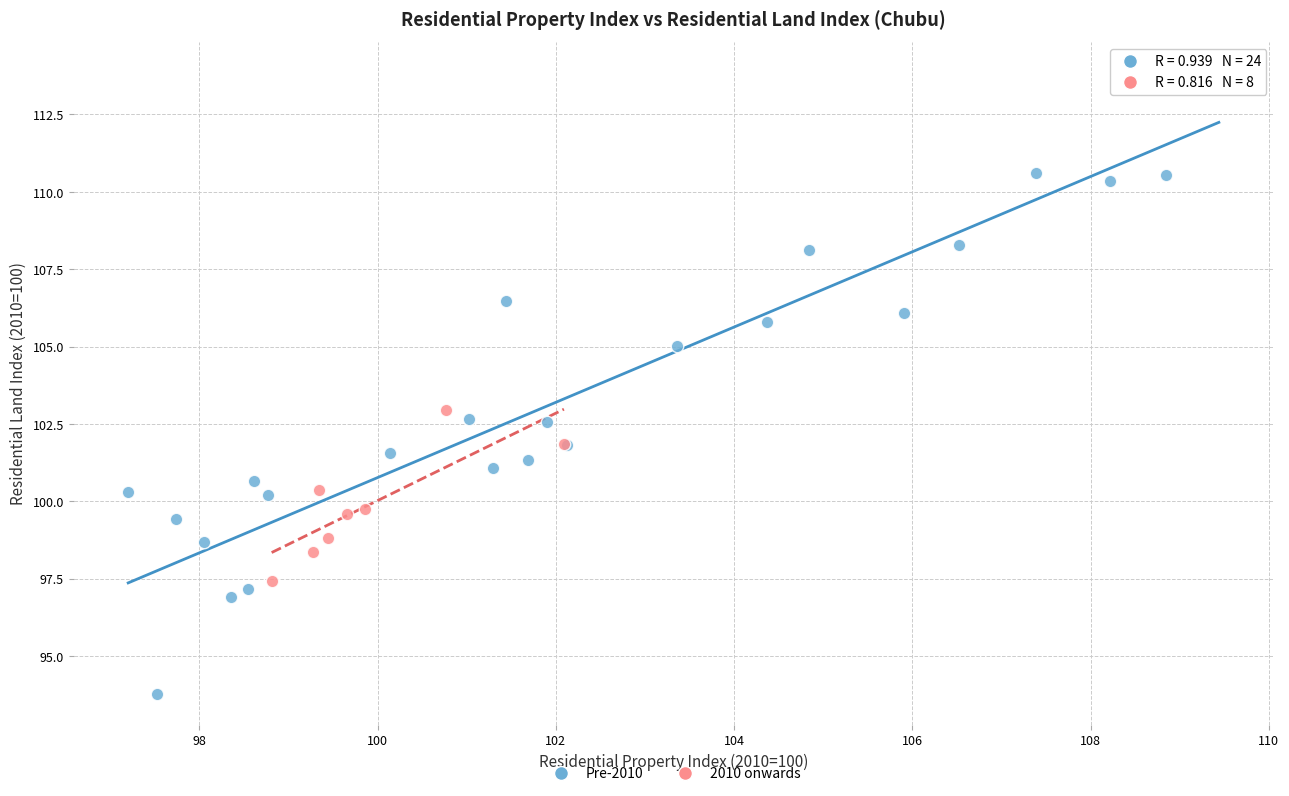

Which series has the largest Y range (max minus min)?

Pre-2010